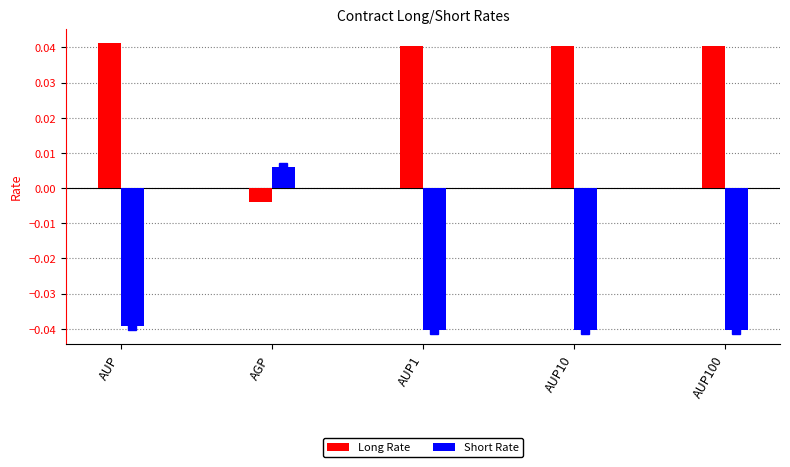

Where does the Short Rate series first go above 0?

AGP